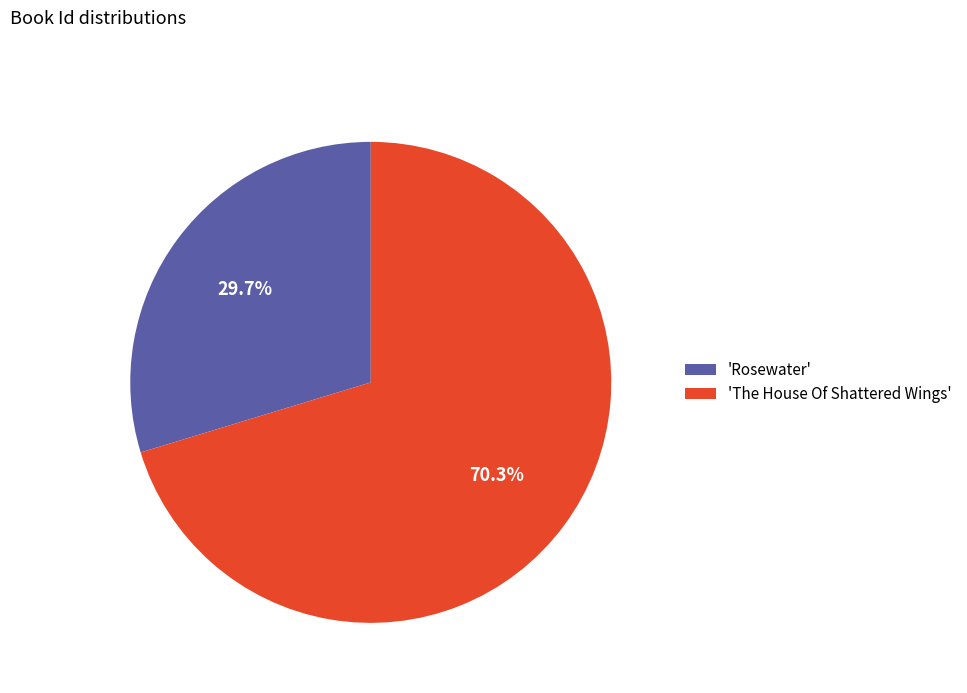

Which category accounts for the majority?

'The House Of Shattered Wings'